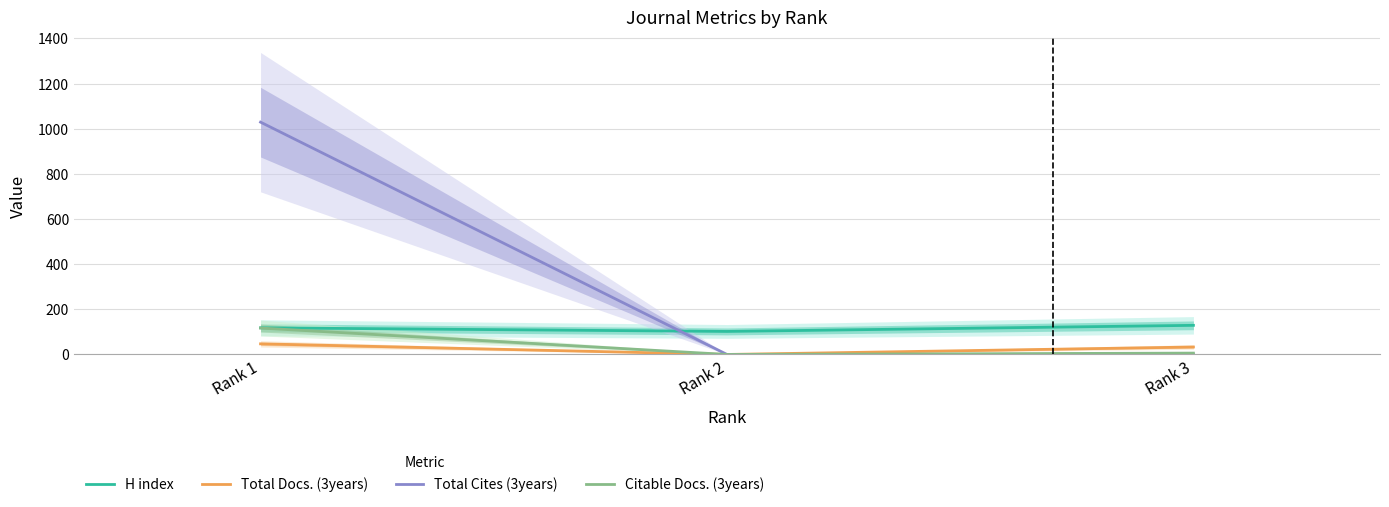

Is it true that Total Cites (3years) equals -349 at Rank 2?

False